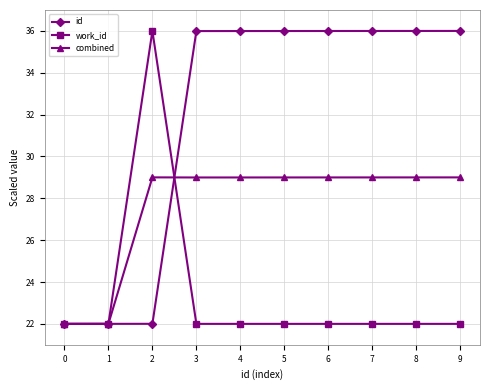

Where does the combined series first go above 28?

2